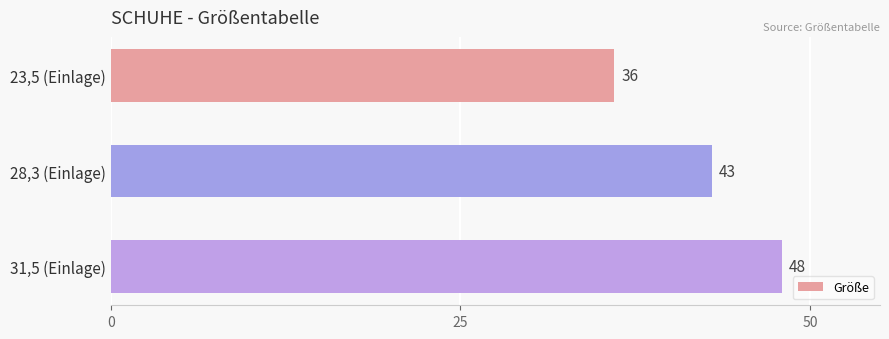

What position from the bottom is 28,3 (Einlage)?

2